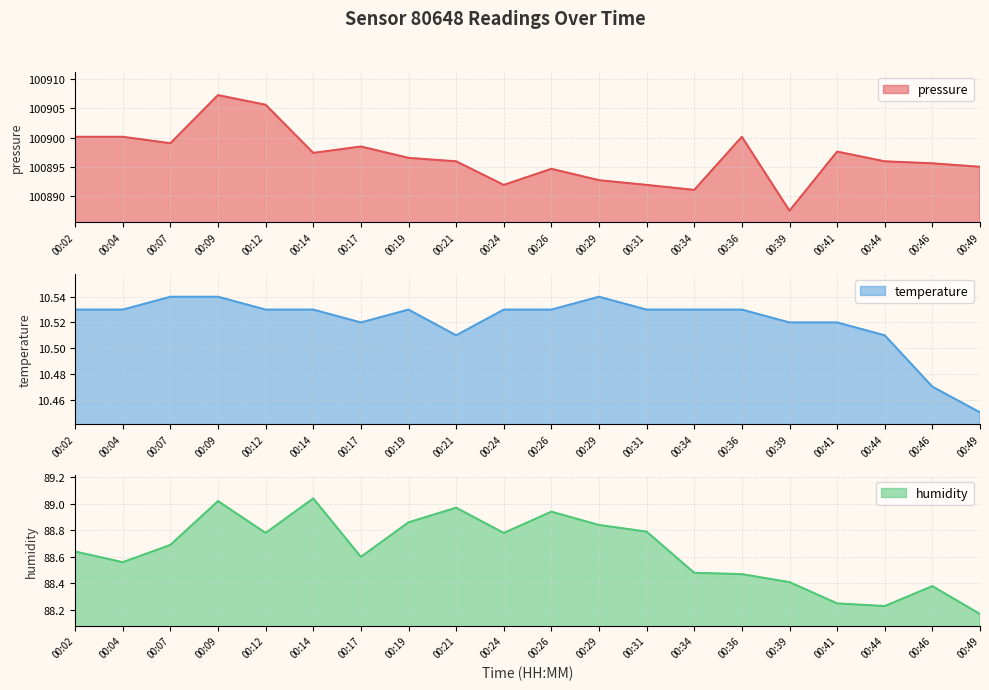

At 00:44, list the series in order from smallest to largest.

temperature, humidity, pressure